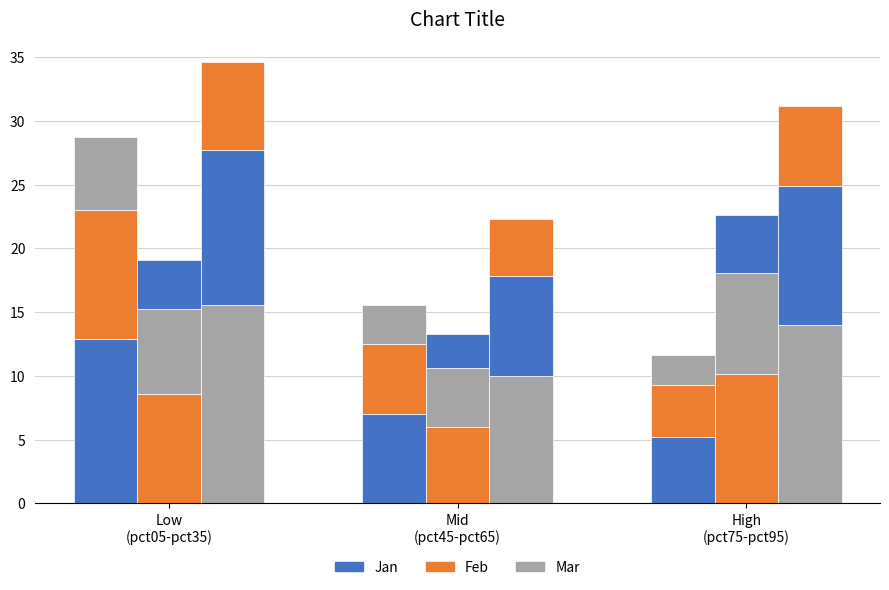

Read the Jan value at High
(pct75-pct95).

5.2